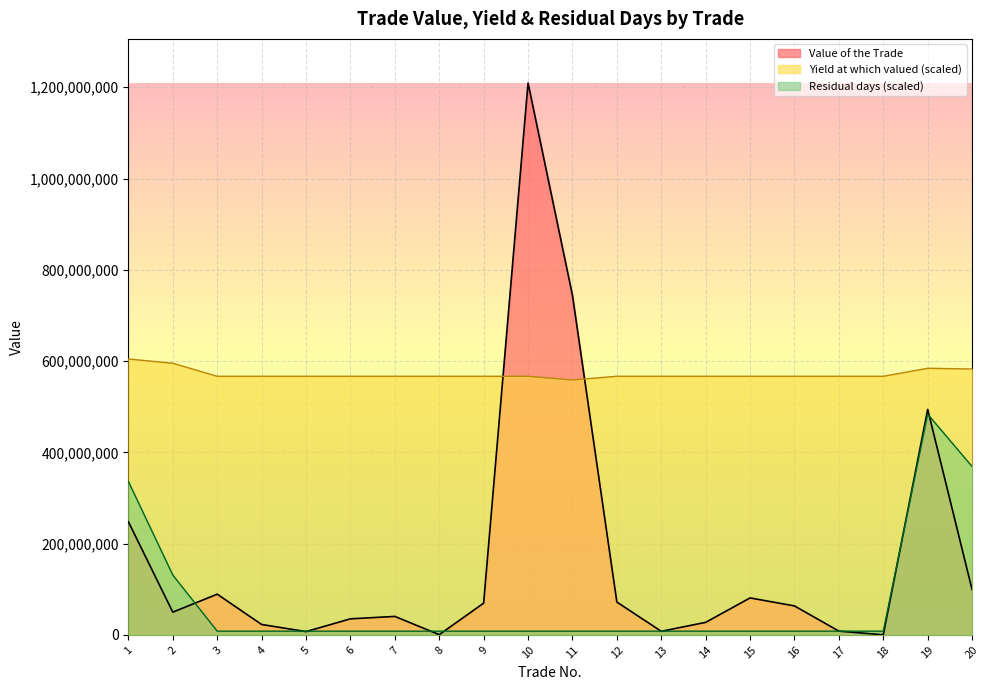

True or false: Yield at which valued and Residual days intersect in this chart.

False